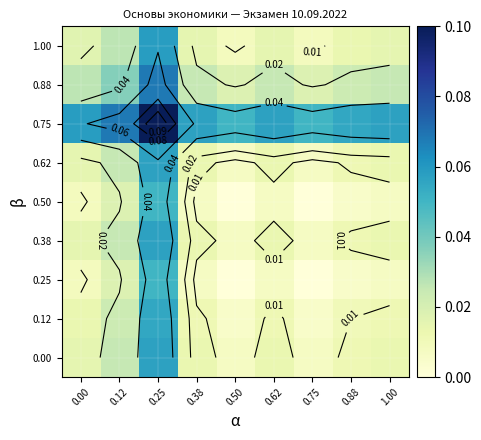

Rank the series at 0.25 from highest to lowest value.

0.75, 0.88, 1.00, 0.62, 0.38, 0.00, 0.12, 0.50, 0.25